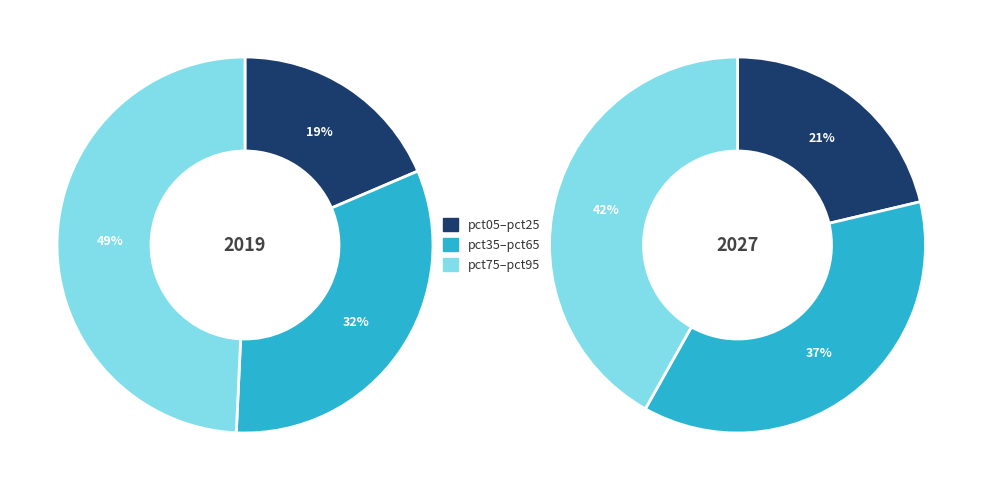

Is it true that pct95 is 7% of the pie?

False